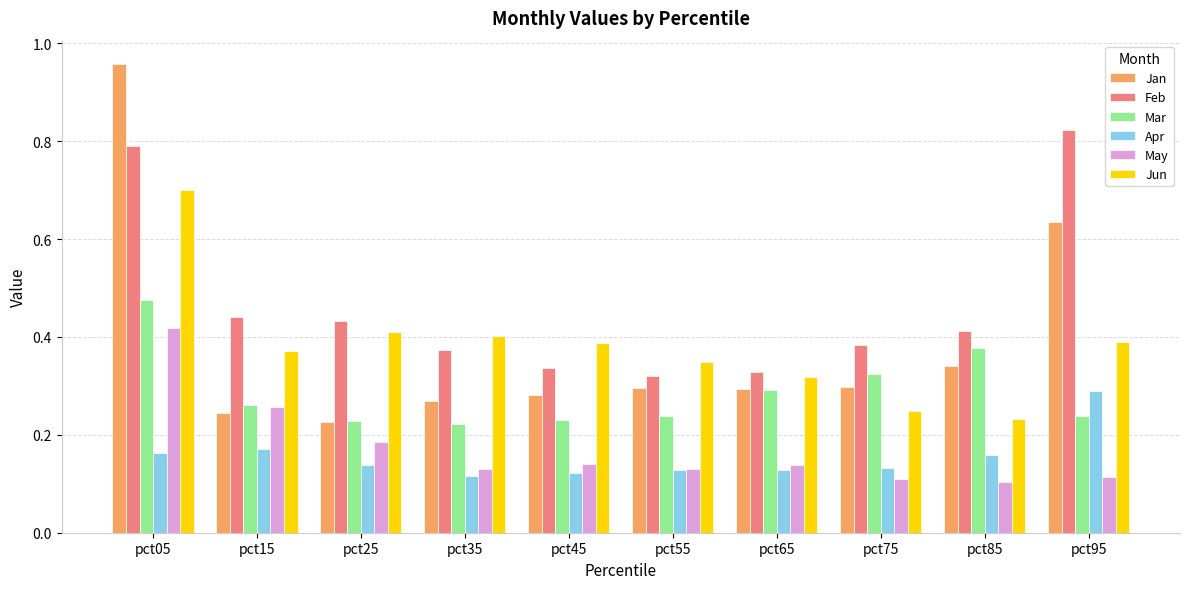

Which category has the highest value in the Jun series?

pct05